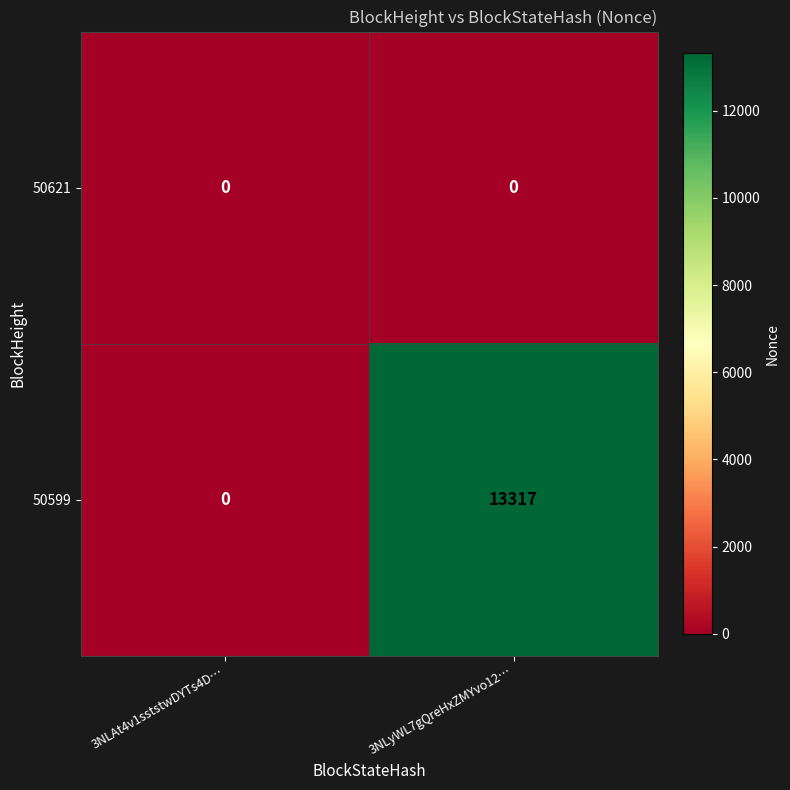

What is the difference between the maximum and minimum values in the 50599 series?

13317